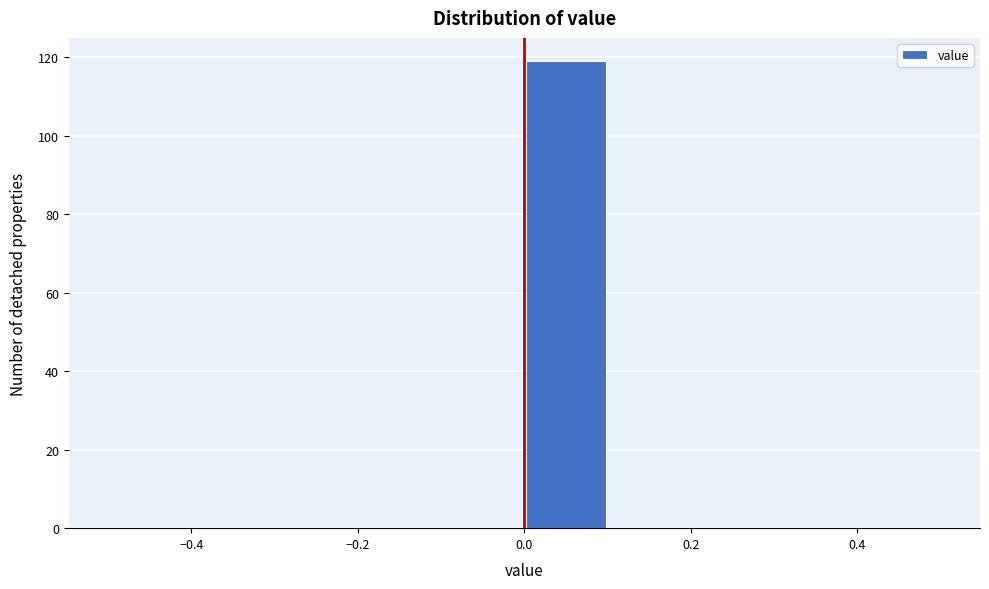

Reading left to right, transcribe this chart: for each bar, give the range it covers on the x-axis and its height. The values are not printed on the chart, so give them approximately, as read against the axis.

-0.5 to -0.4: 0
-0.4 to -0.3: 0
-0.3 to -0.2: 0
-0.2 to -0.1: 0
-0.1 to 0.0: 0
0.0 to 0.1: 120
0.1 to 0.2: 0
0.2 to 0.3: 0
0.3 to 0.4: 0
0.4 to 0.5: 0